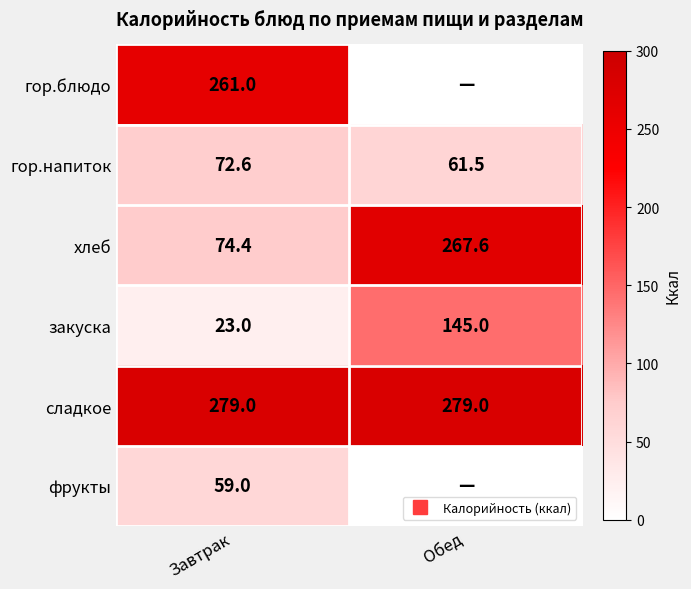

How many data points in хлеб are above 267?

1